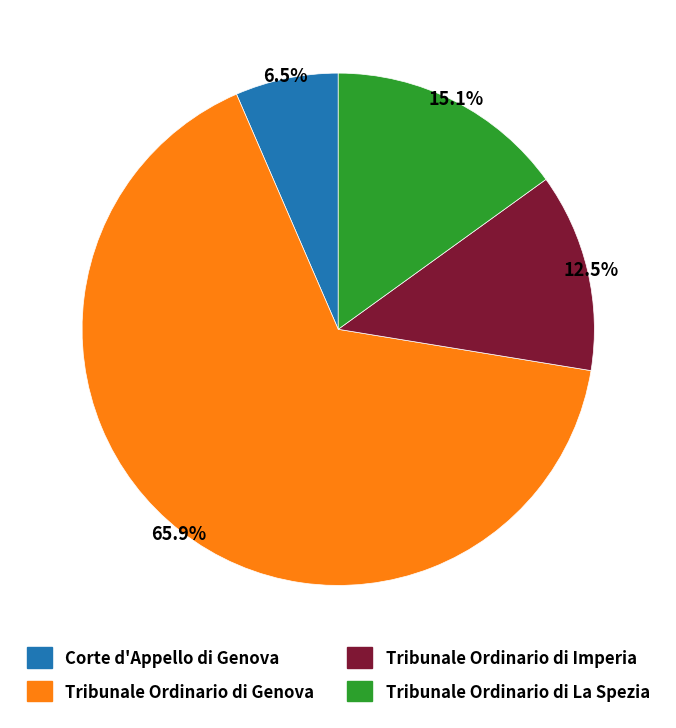

To the nearest percent, what is the combined percentage of Tribunale Ordinario di Genova and Tribunale Ordinario di La Spezia?

81%